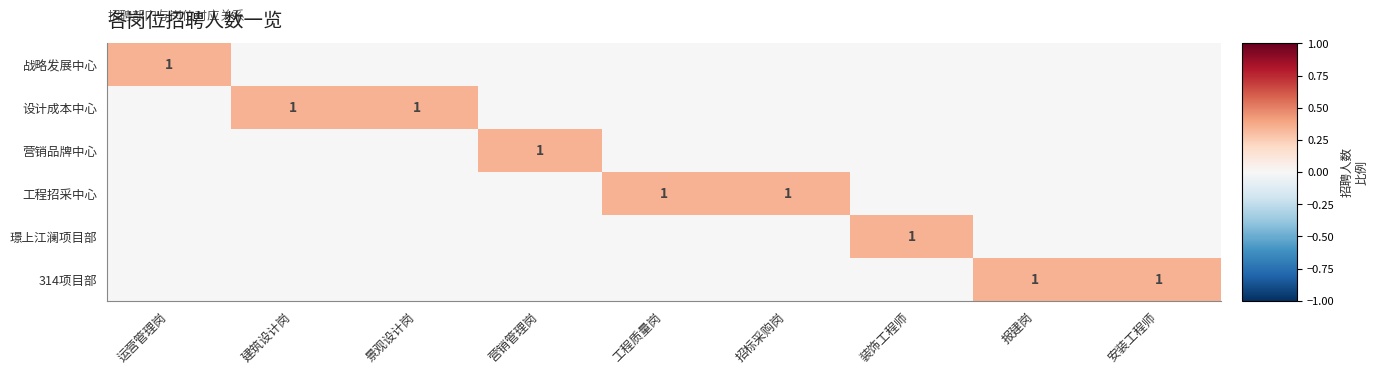

How many categories are shown in the chart?

9